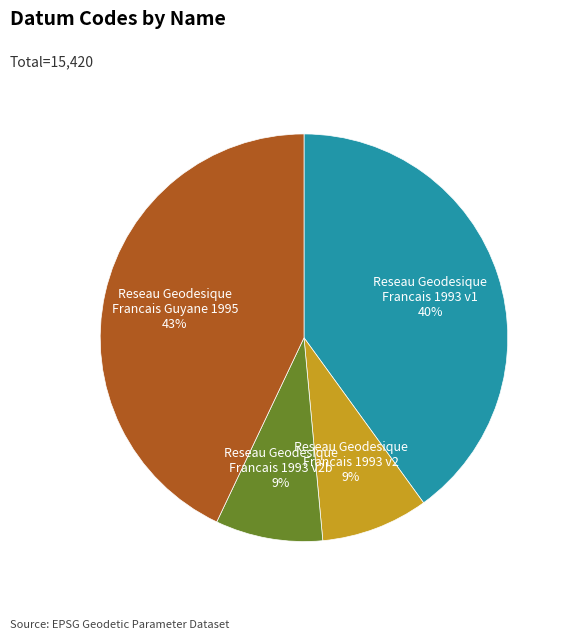

To the nearest percent, what is the difference between the largest and smallest slice percentages?

34%